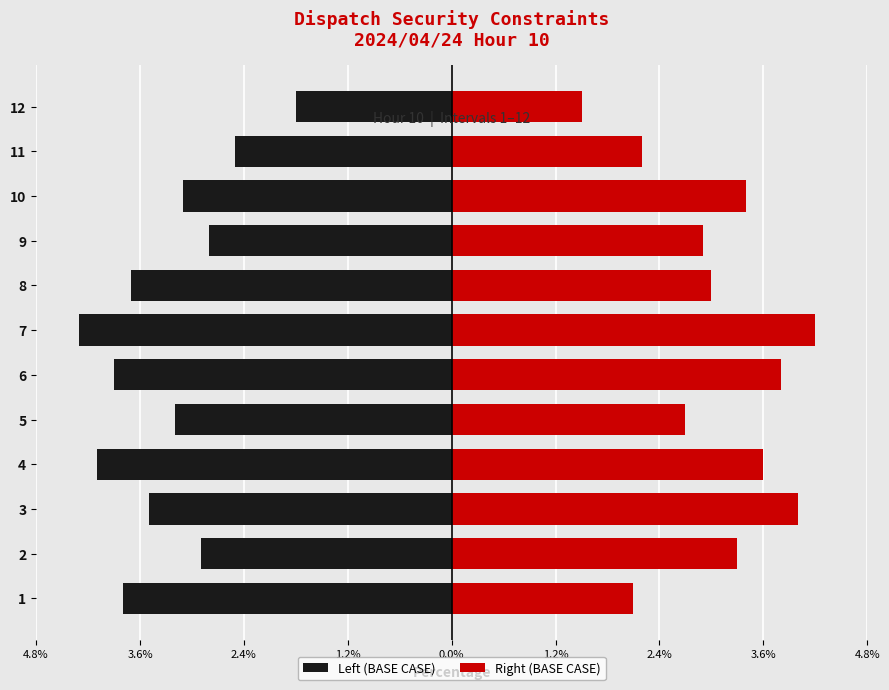

Reading right to left, list all the values displayed in this chart.

Left (BASE CASE): -1.8	-2.5	-3.1	-2.8	-3.7	-4.3	-3.9	-3.2	-4.1	-3.5	-2.9	-3.8
Right (BASE CASE): 1.5	2.2	3.4	2.9	3.0	4.2	3.8	2.7	3.6	4.0	3.3	2.1